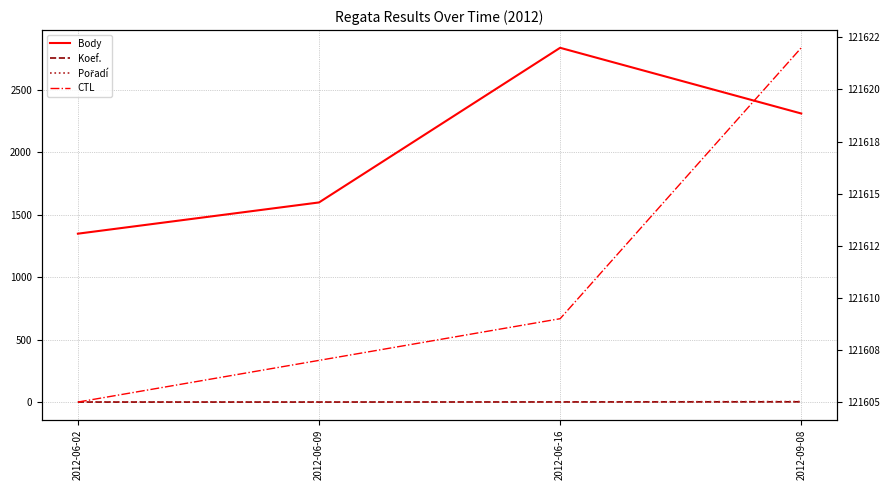

List the labels in order of Koef. value, largest first.

2012-09-08, 2012-06-16, 2012-06-02, 2012-06-09